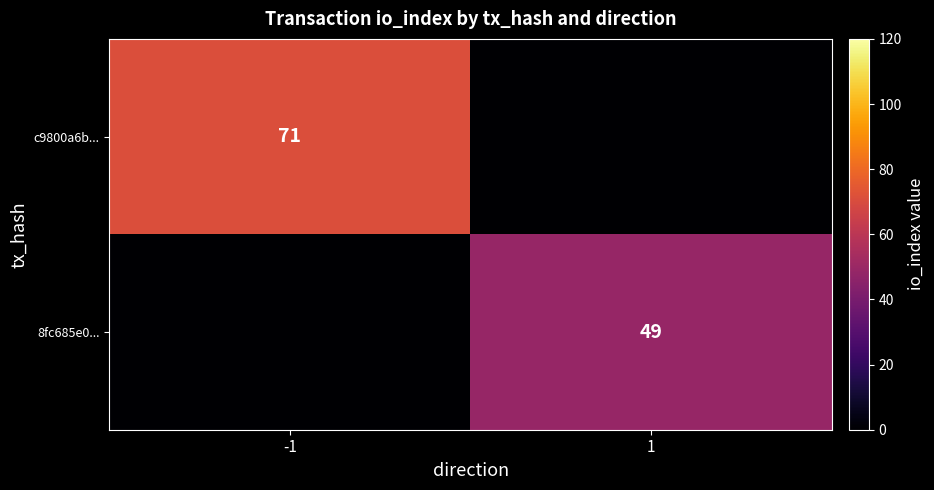

True or false: 8fc685e0... has a value of 87 at 1.

False